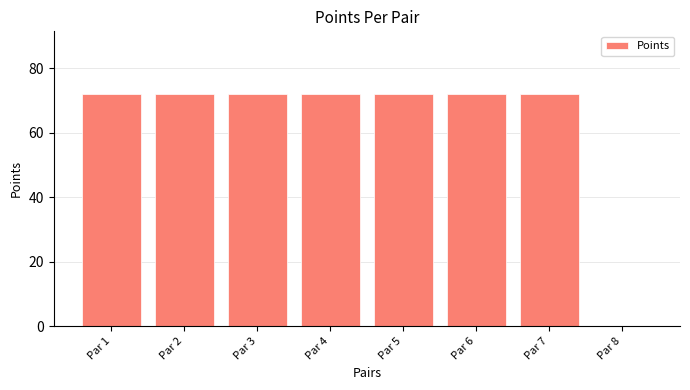

What is the sum of the values at Par 1 and Par 4?

144